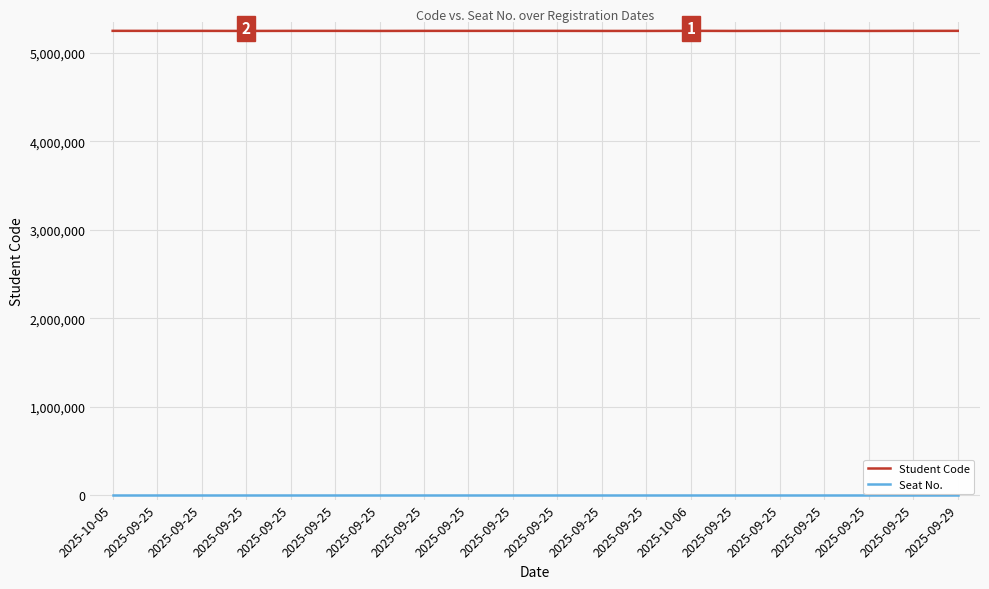

Rank the series by their maximum value, from lowest to highest.

Seat No., Student Code